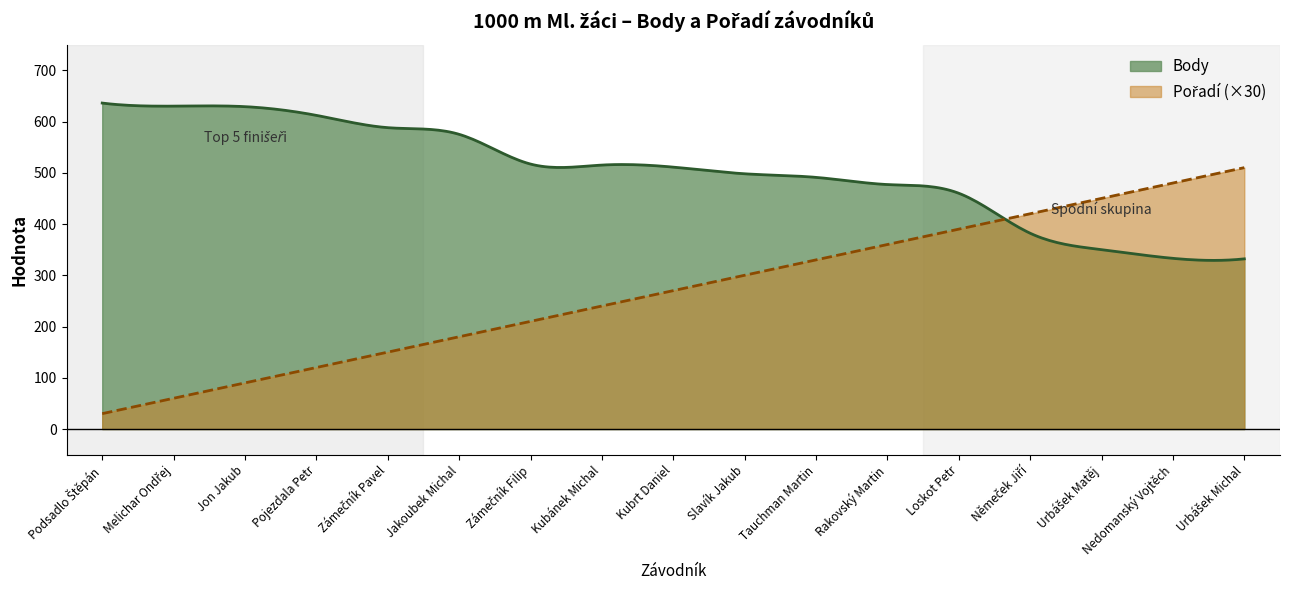

What position from the right is Tauchman Martin?

7